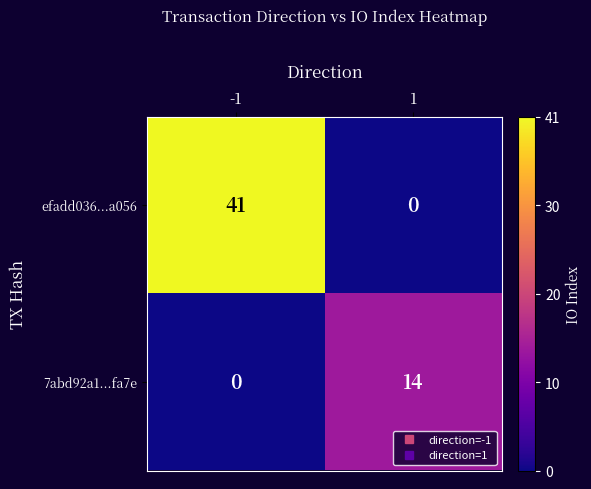

Reading left to right, transcribe all the data shown in this chart.

efadd036...a056: -1=41	1=0
7abd92a1...fa7e: -1=0	1=14